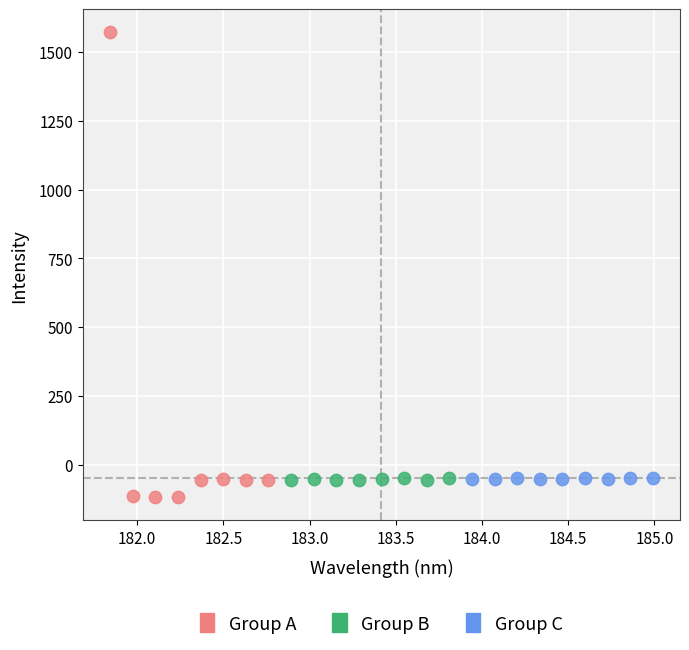

Which series reaches the maximum Y coordinate?

Group A